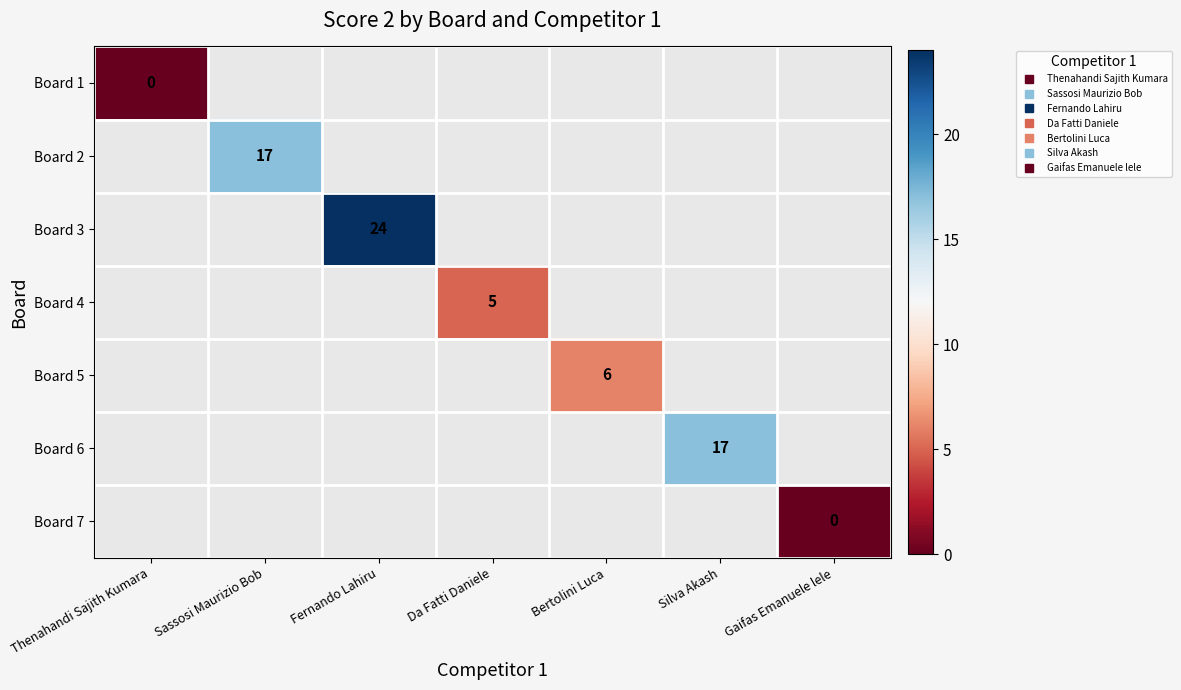

How many series are shown in this chart?

7